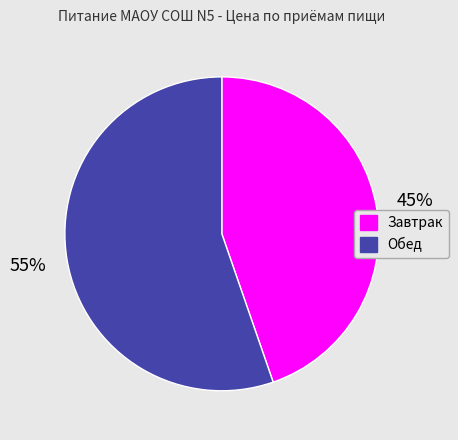

To the nearest percent, what percentage of the pie is Обед?

55%